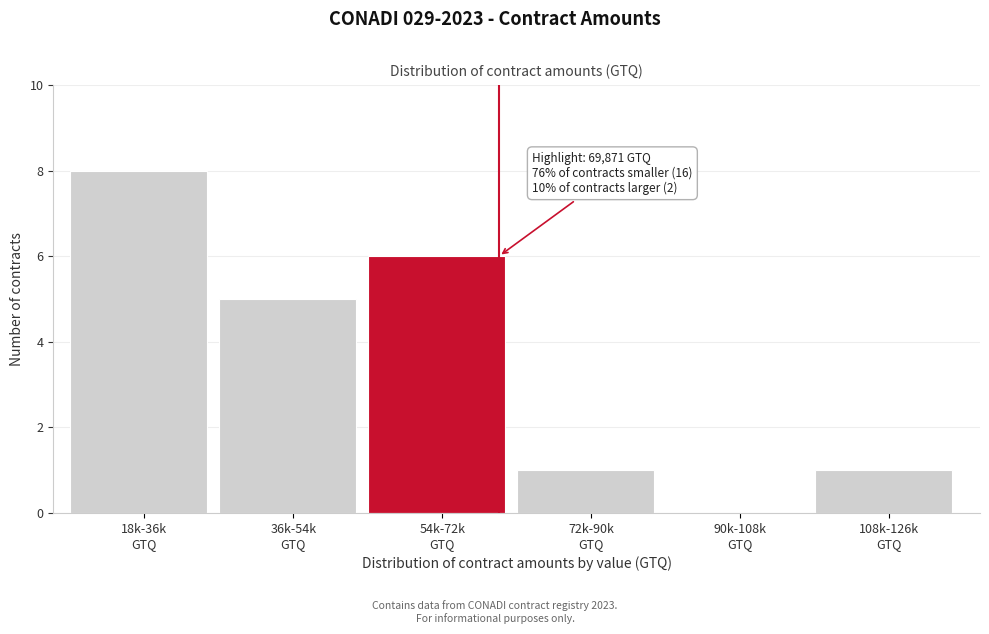

What is the greatest value displayed?

8